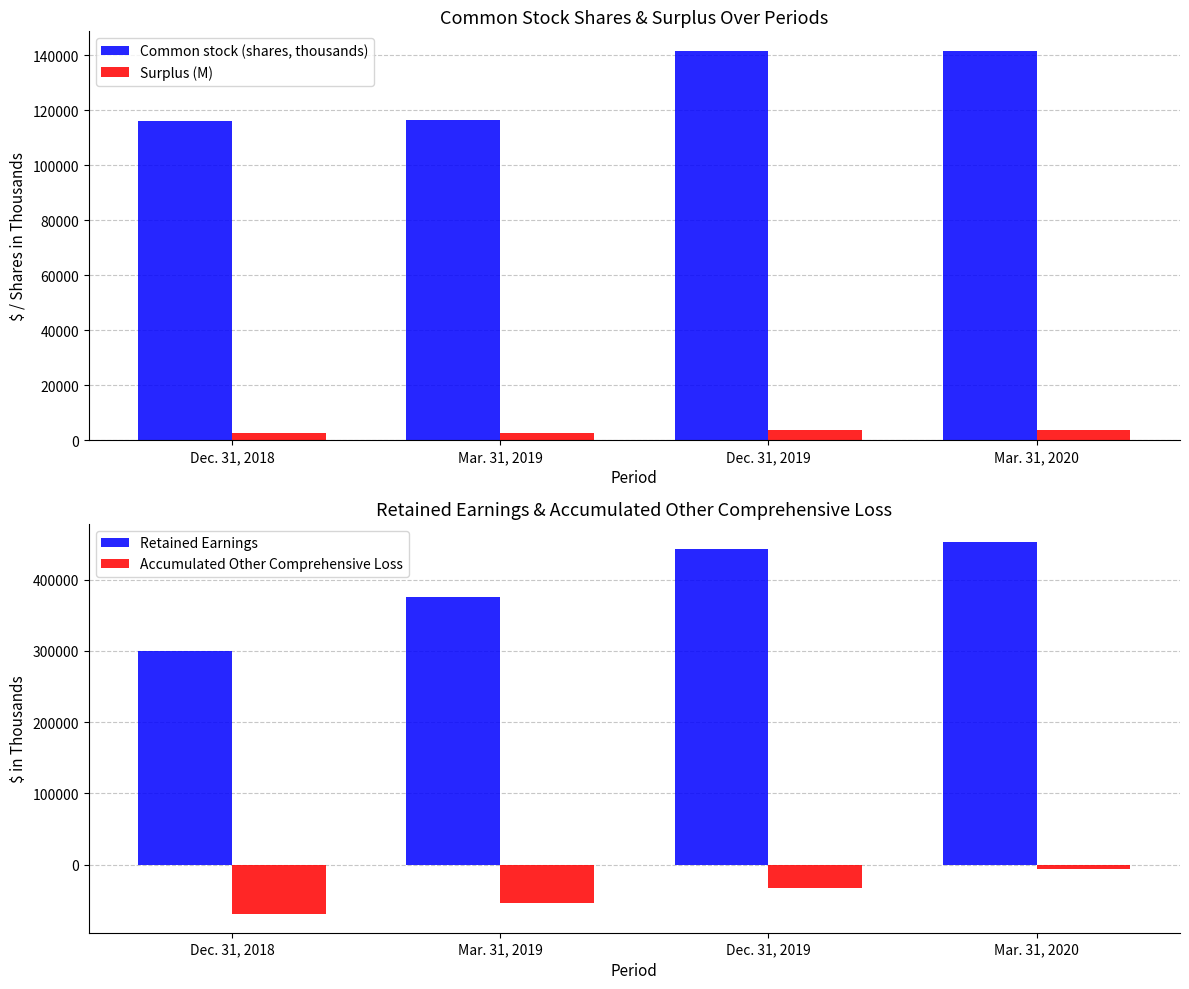

What is the label of the 4th bar from the right?

Dec. 31, 2018